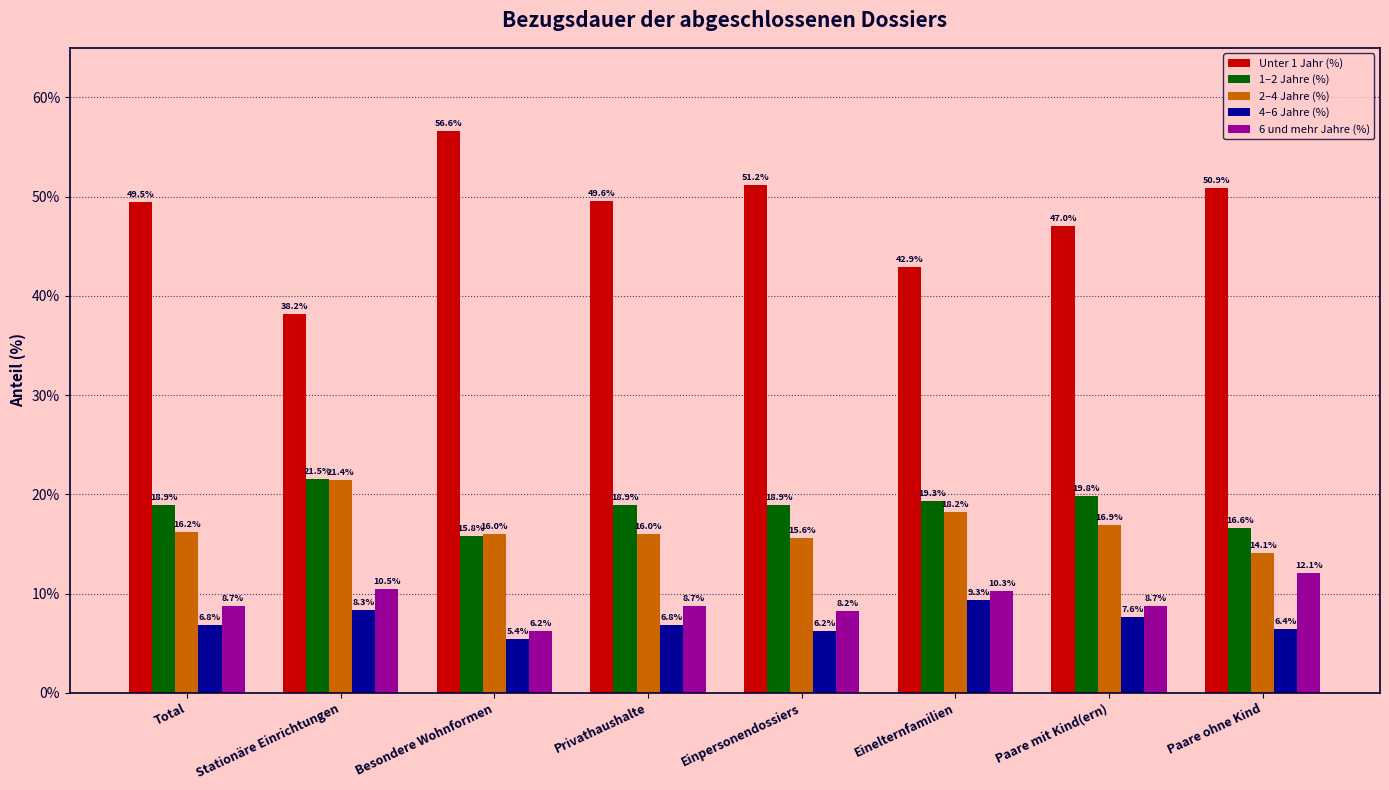

Reading right to left, list all the values displayed in this chart.

Unter 1 Jahr (%): Paare ohne Kind=50.9	Paare mit Kind(ern)=47.0	Einelternfamilien=42.9	Einpersonendossiers=51.2	Privathaushalte=49.6	Besondere Wohnformen=56.6	Stationäre Einrichtungen=38.2	Total=49.5
1–2 Jahre (%): Paare ohne Kind=16.6	Paare mit Kind(ern)=19.8	Einelternfamilien=19.3	Einpersonendossiers=18.9	Privathaushalte=18.9	Besondere Wohnformen=15.8	Stationäre Einrichtungen=21.5	Total=18.9
2–4 Jahre (%): Paare ohne Kind=14.1	Paare mit Kind(ern)=16.9	Einelternfamilien=18.2	Einpersonendossiers=15.6	Privathaushalte=16.0	Besondere Wohnformen=16.0	Stationäre Einrichtungen=21.4	Total=16.2
4–6 Jahre (%): Paare ohne Kind=6.4	Paare mit Kind(ern)=7.6	Einelternfamilien=9.3	Einpersonendossiers=6.2	Privathaushalte=6.8	Besondere Wohnformen=5.4	Stationäre Einrichtungen=8.3	Total=6.8
6 und mehr Jahre (%): Paare ohne Kind=12.1	Paare mit Kind(ern)=8.7	Einelternfamilien=10.3	Einpersonendossiers=8.2	Privathaushalte=8.7	Besondere Wohnformen=6.2	Stationäre Einrichtungen=10.5	Total=8.7